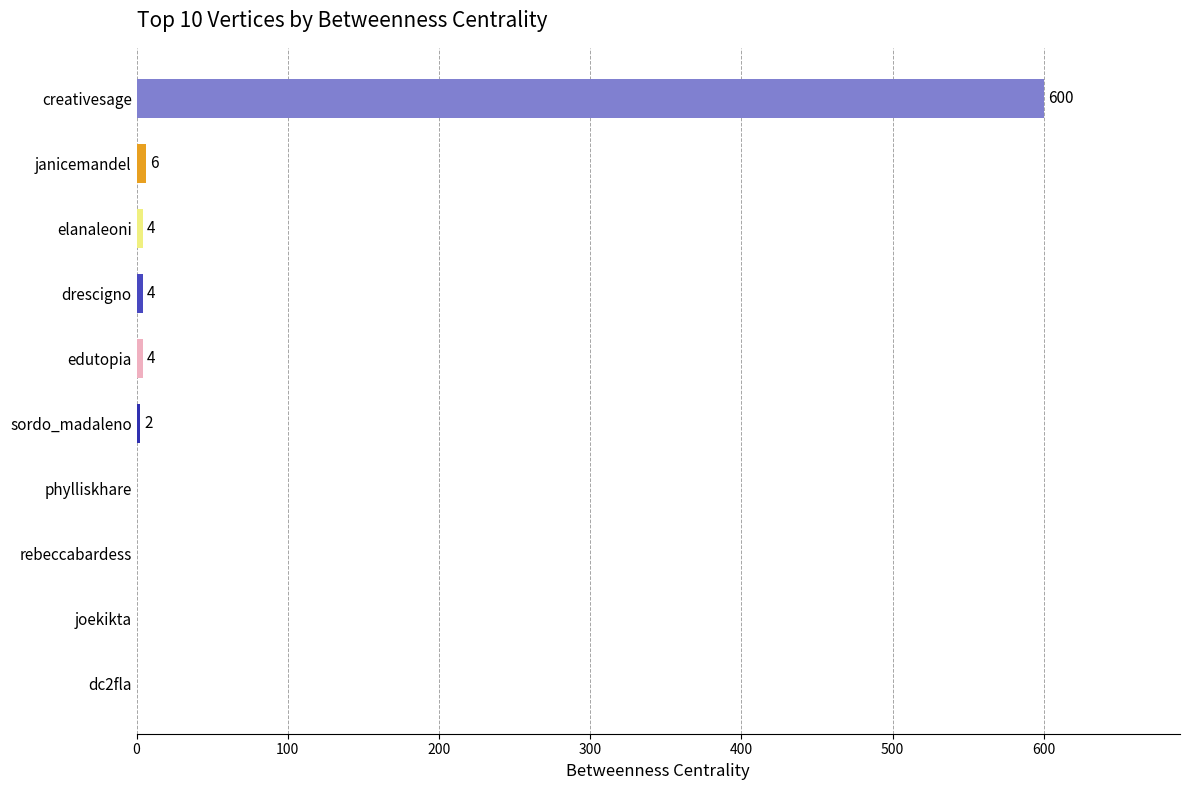

Reading bottom to top, what are all the values shown in this chart?

dc2fla=0	joekikta=0	rebeccabardess=0	phylliskhare=0	sordo_madaleno=2	edutopia=4	drescigno=4	elanaleoni=4	janicemandel=6	creativesage=600